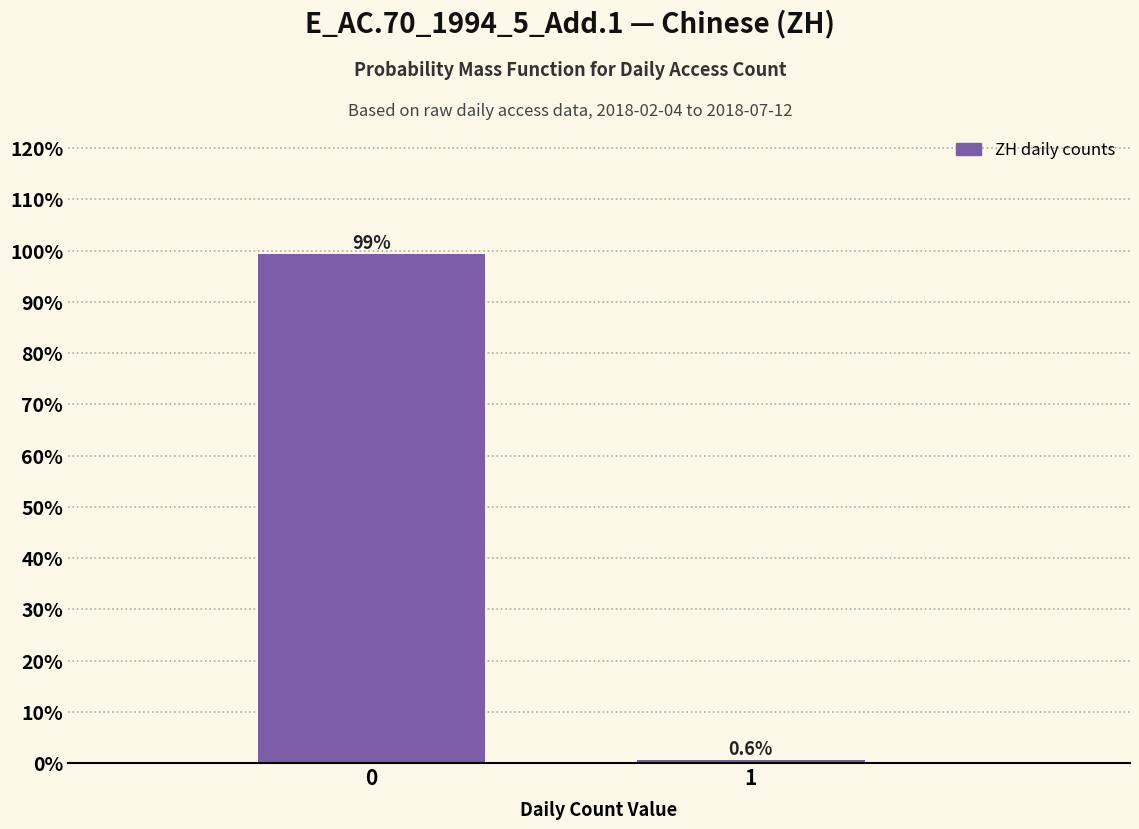

Reading left to right, what are all the values shown in this chart?

99.4	0.6